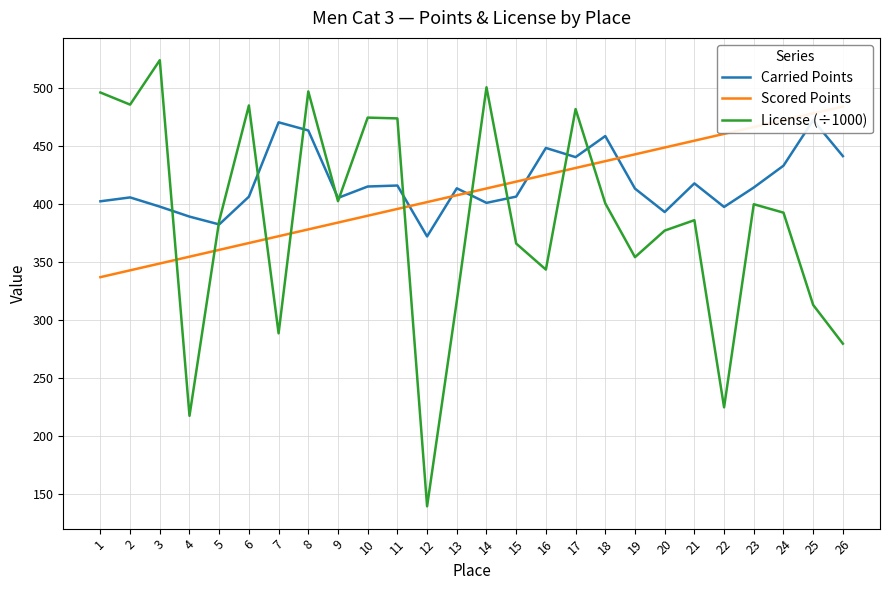

What is the value of the License (÷1000) point at the 7th from the left?

288.7